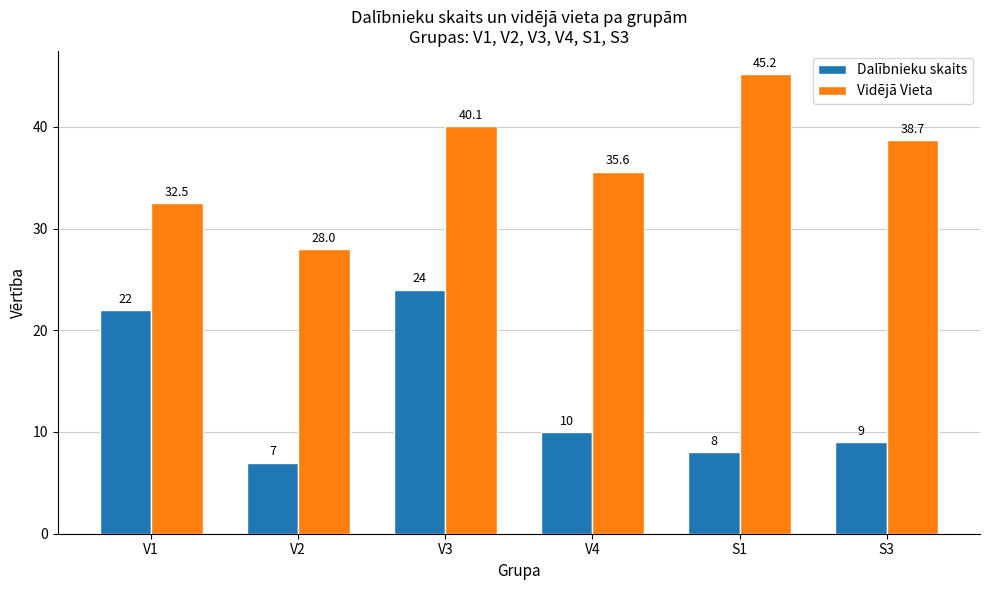

Is it true that Vidējā Vieta equals 28.0 at V2?

True